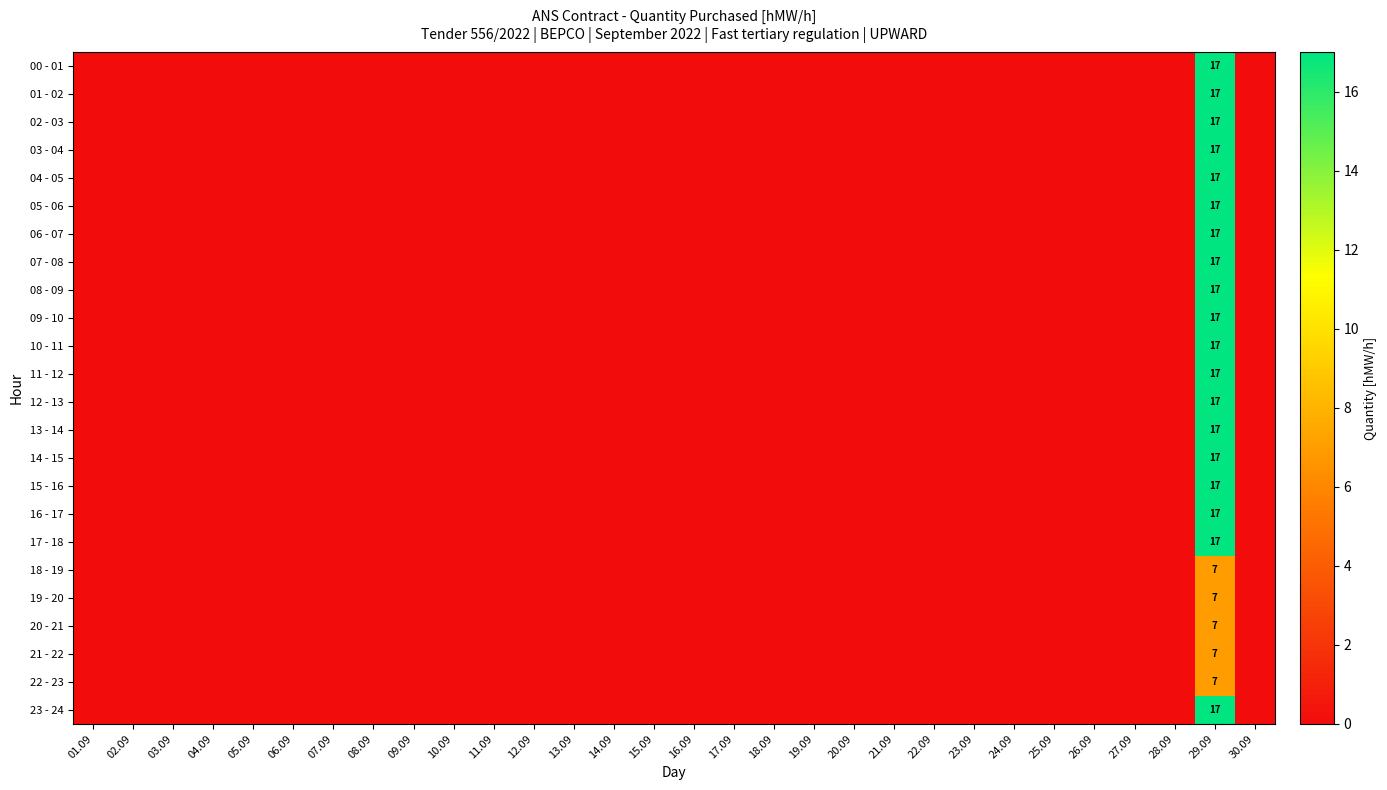

Between 12.09 and 29.09, which series saw the biggest shift?

00 - 01